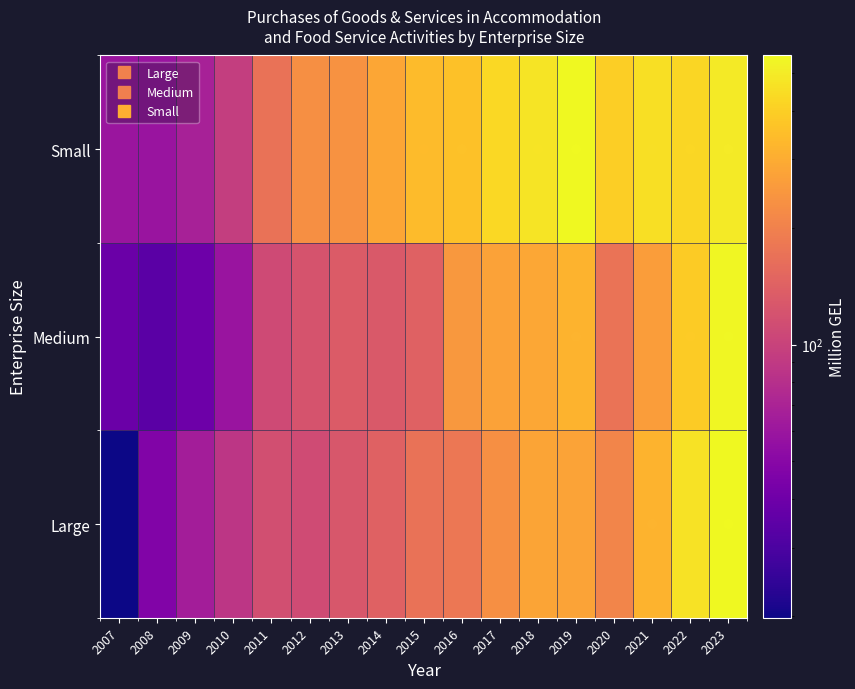

What is the smallest value displayed?

19.8